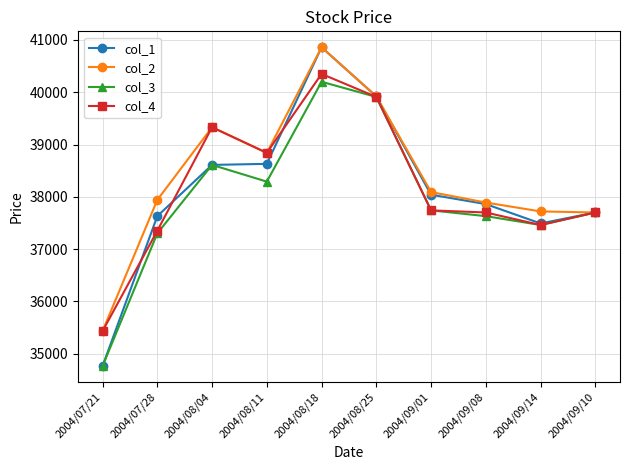

What is the sum of the col_4 values at 2004/07/21 and 2004/09/14?

72890